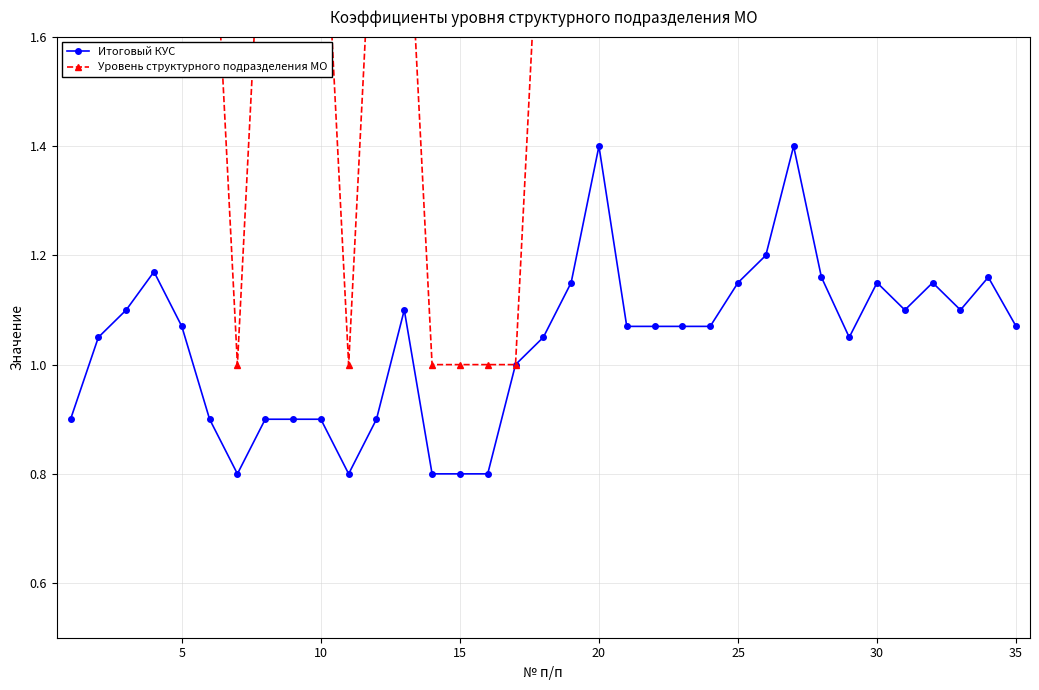

True or false: Итоговый КУС has more than 0 interior local peaks.

True